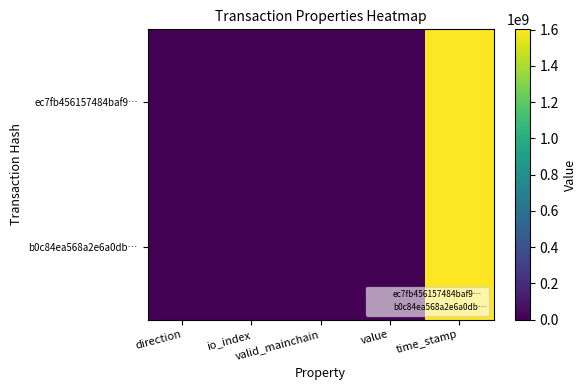

At which category does the chart reach its peak across all series?

time_stamp